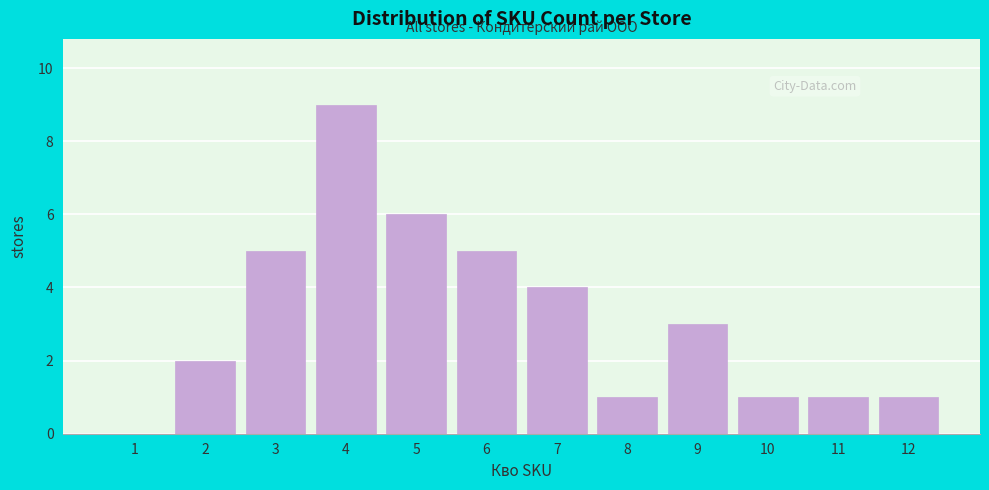

Reading left to right, transcribe all the data shown in this chart.

1=0	2=2	3=5	4=9	5=6	6=5	7=4	8=1	9=3	10=1	11=1	12=1